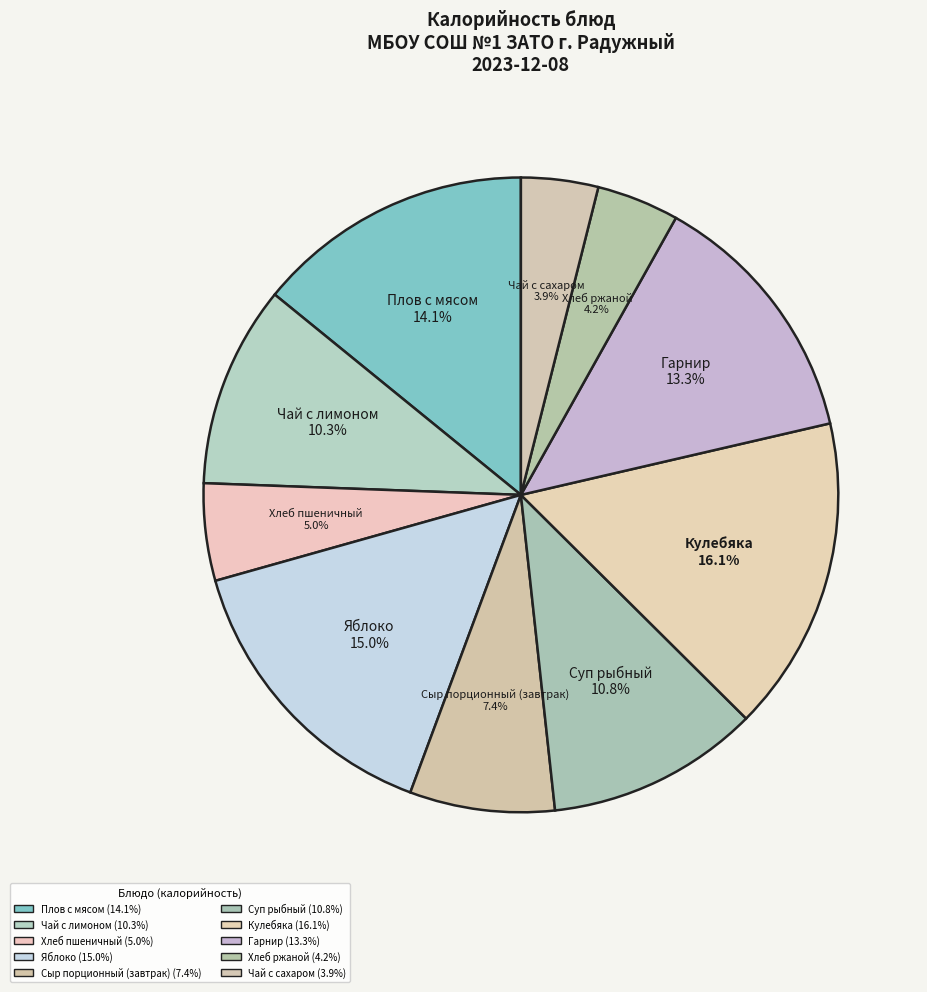

True or false: Чай с лимоном accounts for 16% of the total.

False